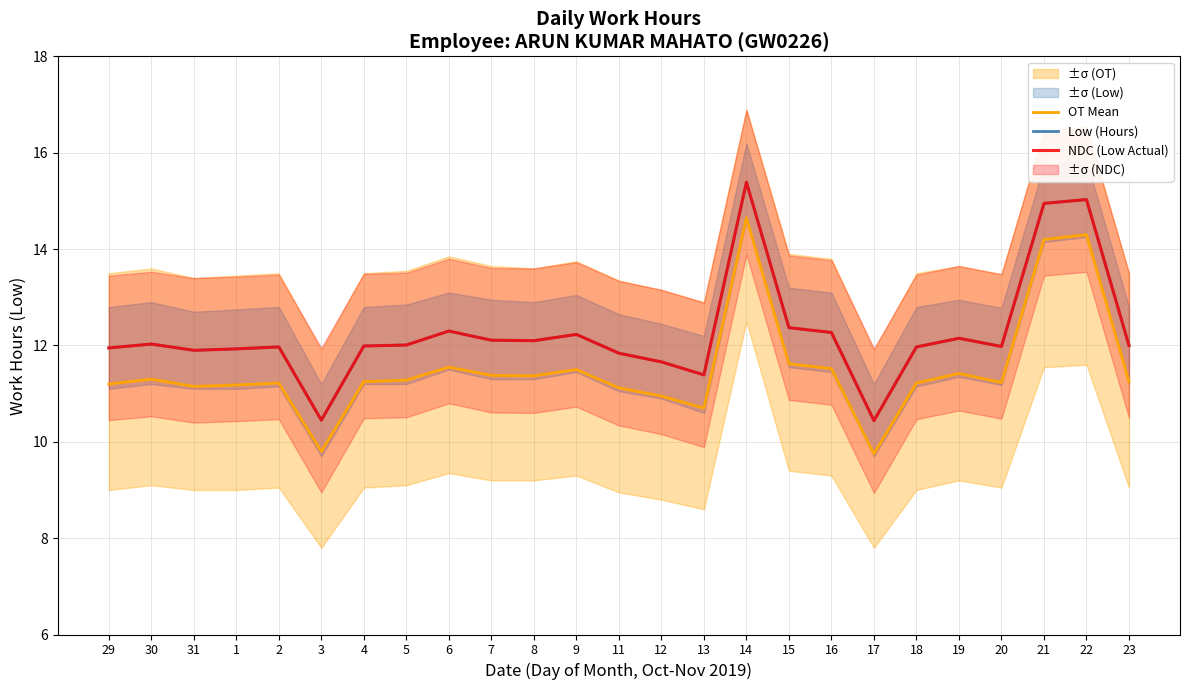

At which label does NDC (Low Actual) first exceed 12?

30